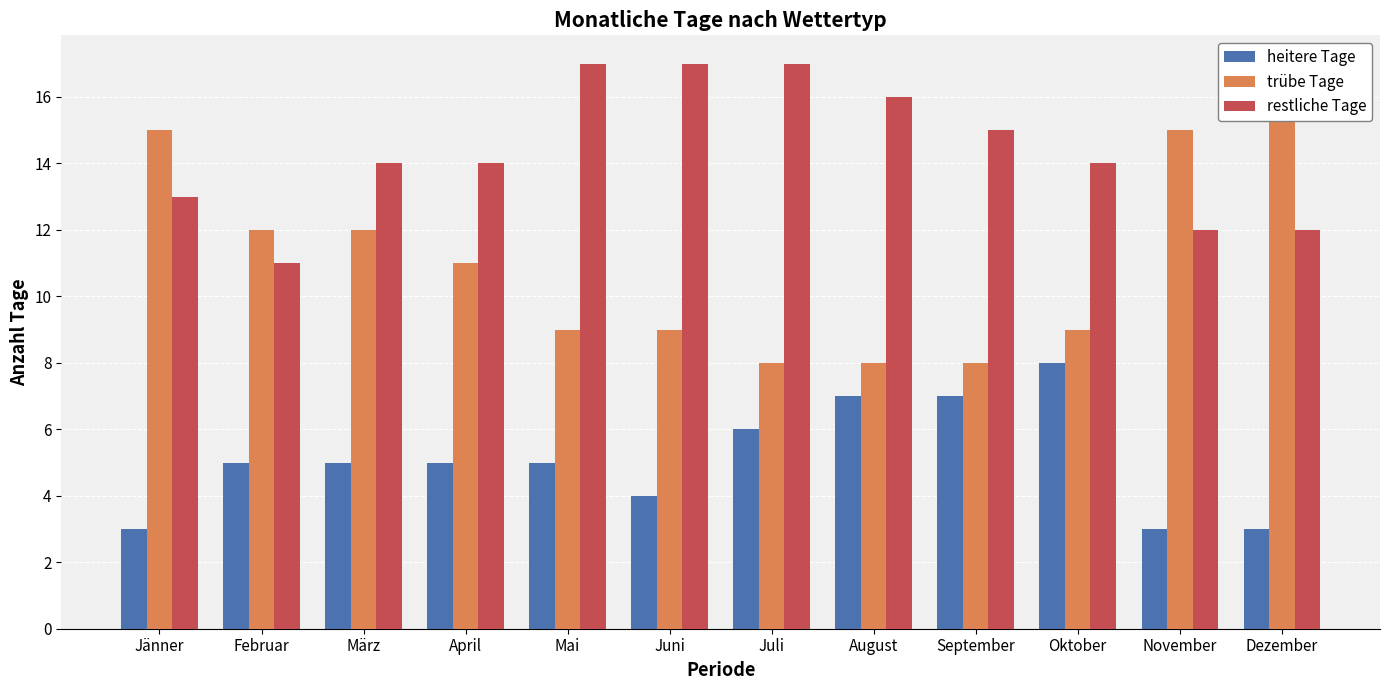

What is the label of the 8th bar from the left?

August